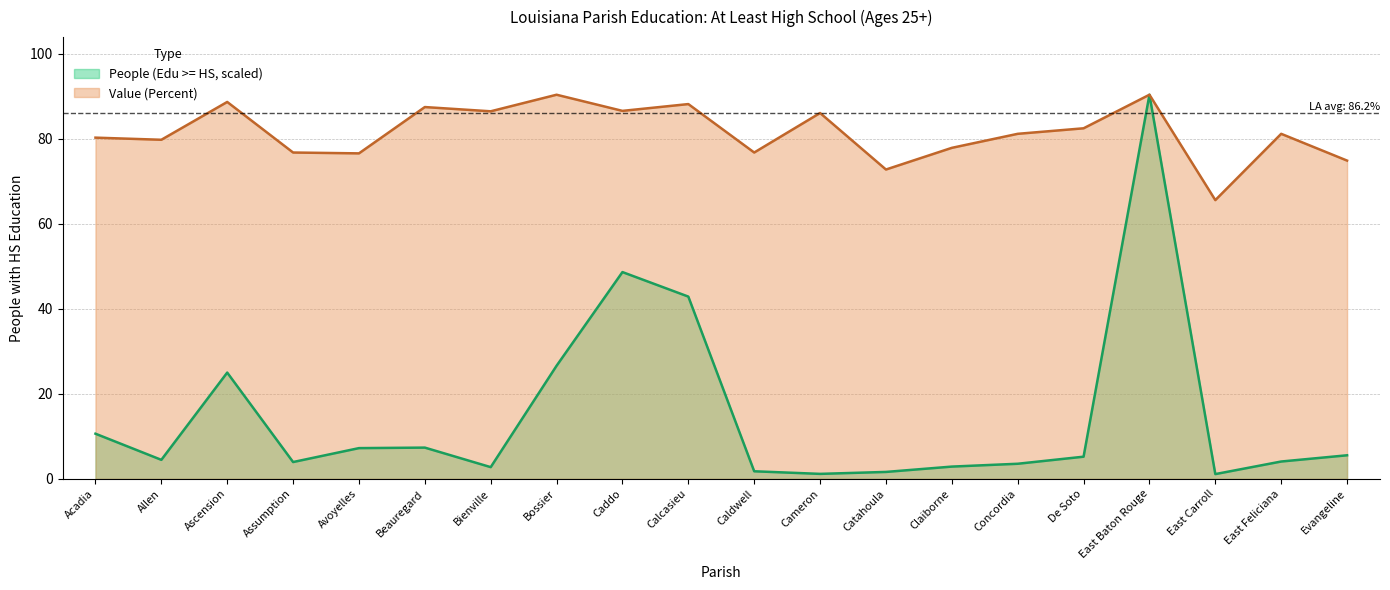

True or false: Value (Percent) and People (Edu >= HS) cross at least once.

False